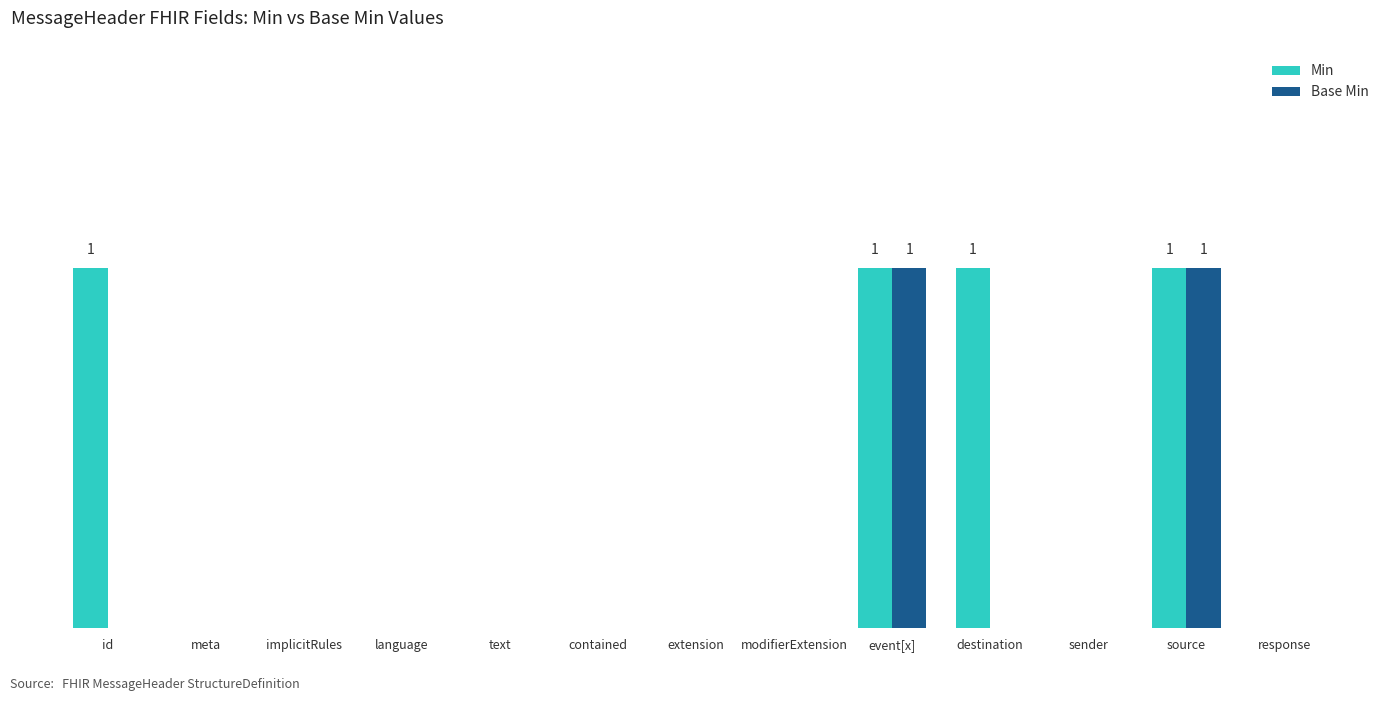

What are all the series names shown in the legend?

Min, Base Min